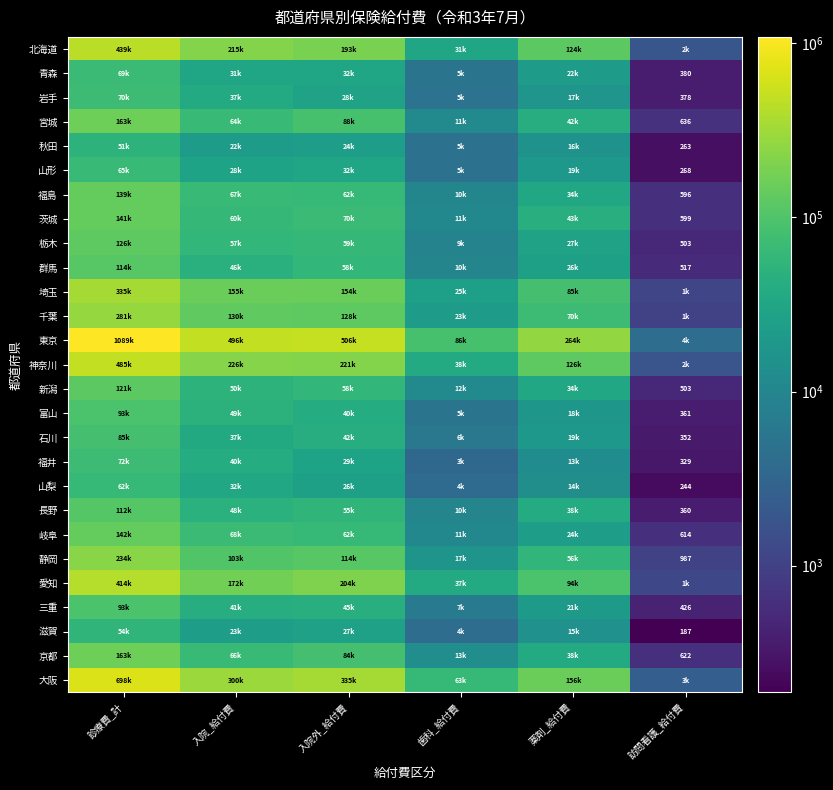

Is it true that 山梨 equals 13762.2 at 薬剤_給付費?

True